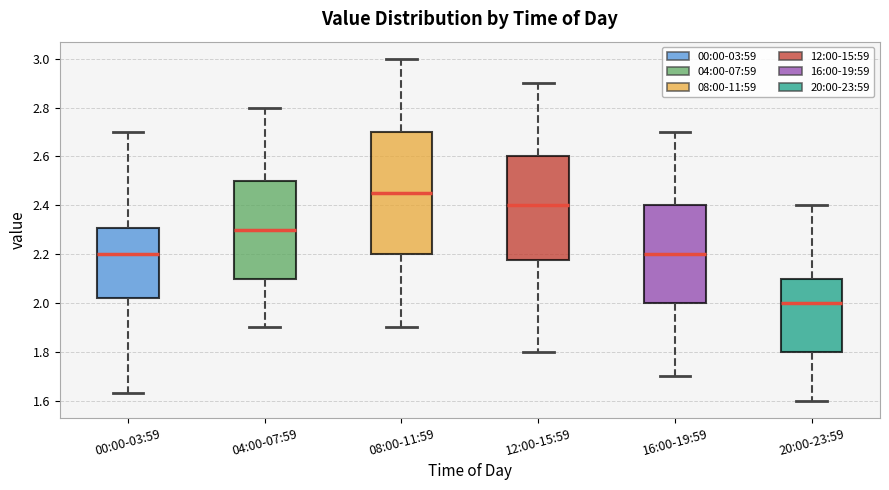

Reading left to right, read every box against the y-axis: the position of its median line, the range the box covers, and the ends of its whiskers. The values are not printed on the chart, so give them approximately, as read against the axis.

00:00-03:59: median 2.20, box 2.02 to 2.30, whiskers 1.64 to 2.70
04:00-07:59: median 2.30, box 2.10 to 2.50, whiskers 1.90 to 2.80
08:00-11:59: median 2.46, box 2.20 to 2.70, whiskers 1.90 to 3.00
12:00-15:59: median 2.40, box 2.18 to 2.60, whiskers 1.80 to 2.90
16:00-19:59: median 2.20, box 2.00 to 2.40, whiskers 1.70 to 2.70
20:00-23:59: median 2.00, box 1.80 to 2.10, whiskers 1.60 to 2.40